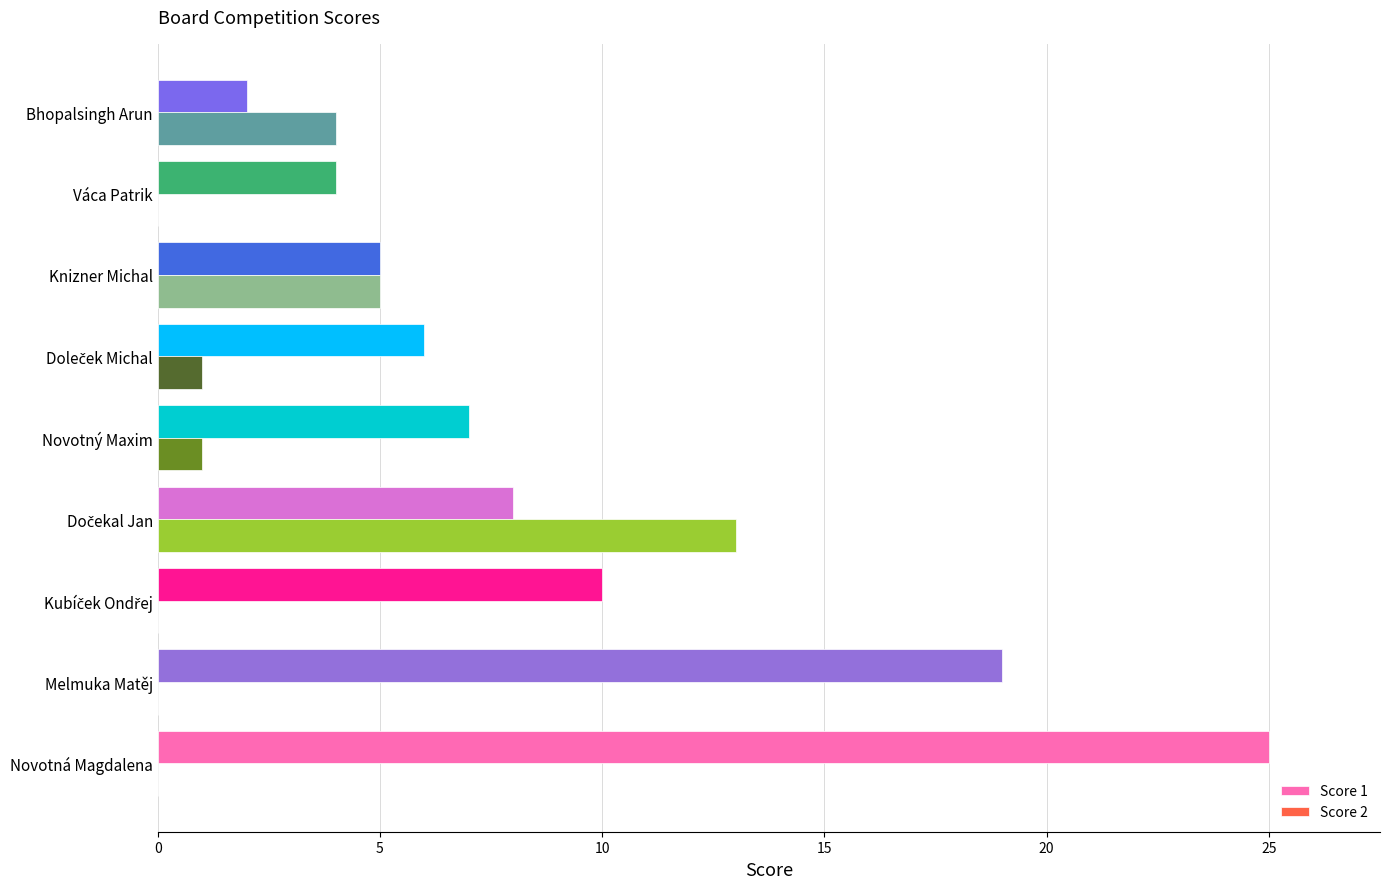

Which label corresponds to the largest value in the chart?

Novotná Magdalena